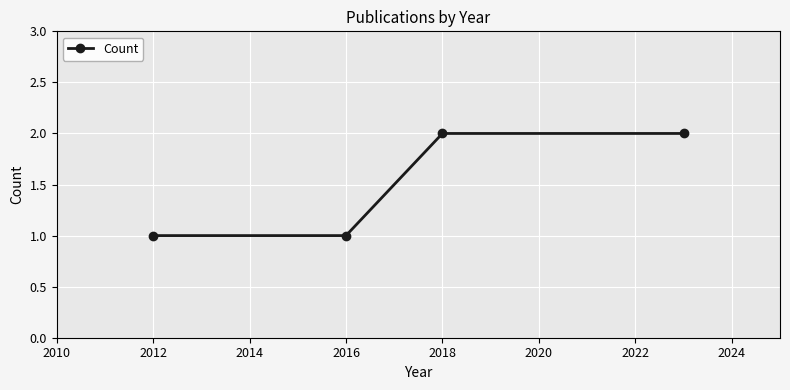

What is the sum of all values?

6